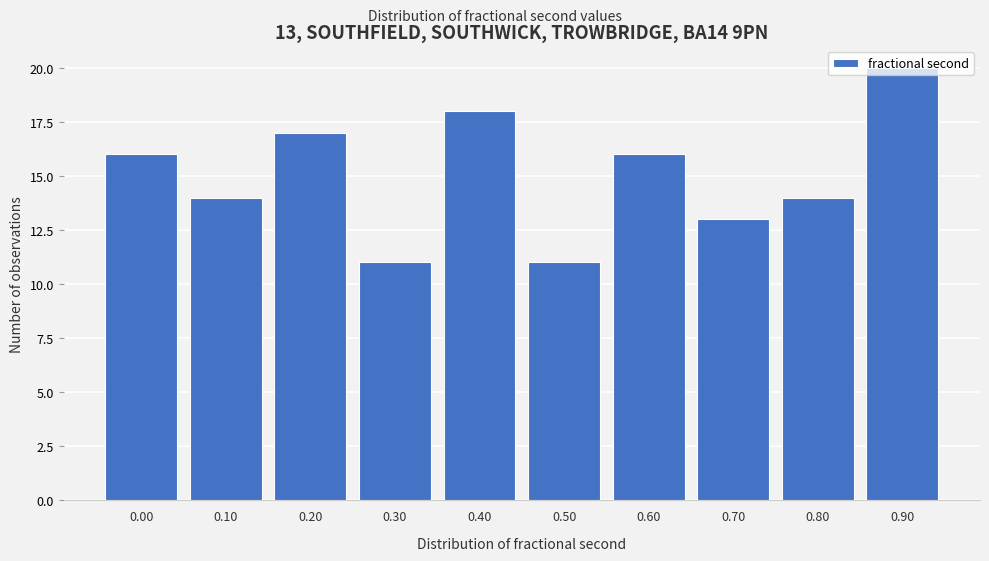

What is the change in value from 0.70 to 0.90?

+7